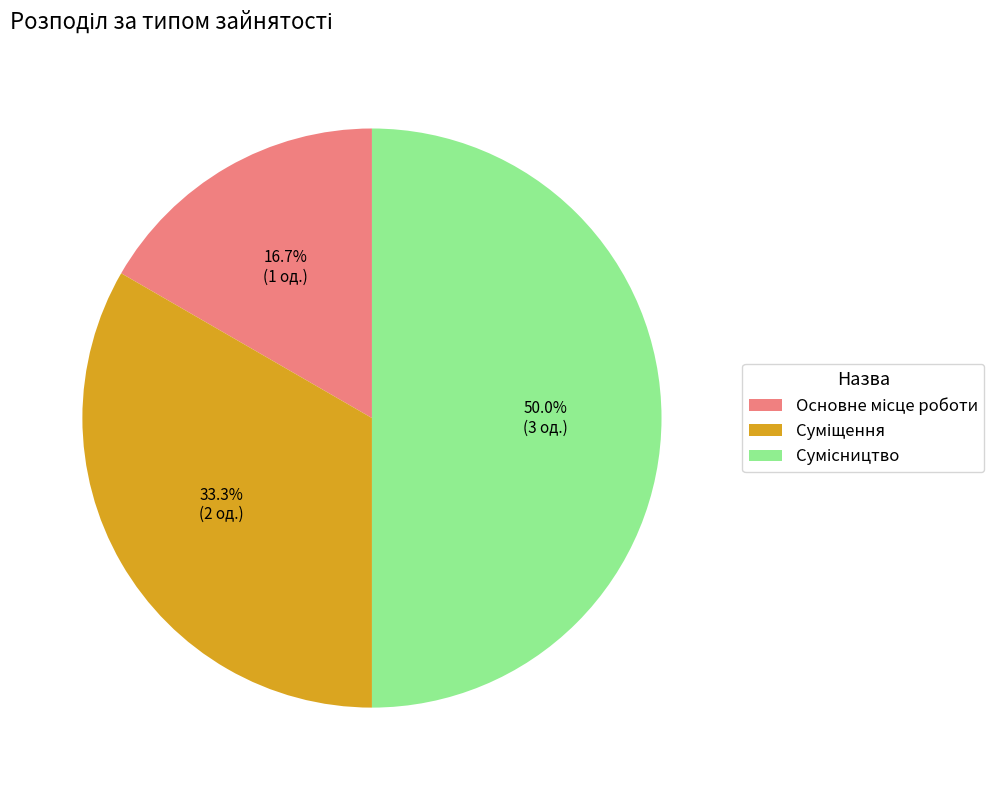

Is it true that Суміщення is 33% of the pie?

True